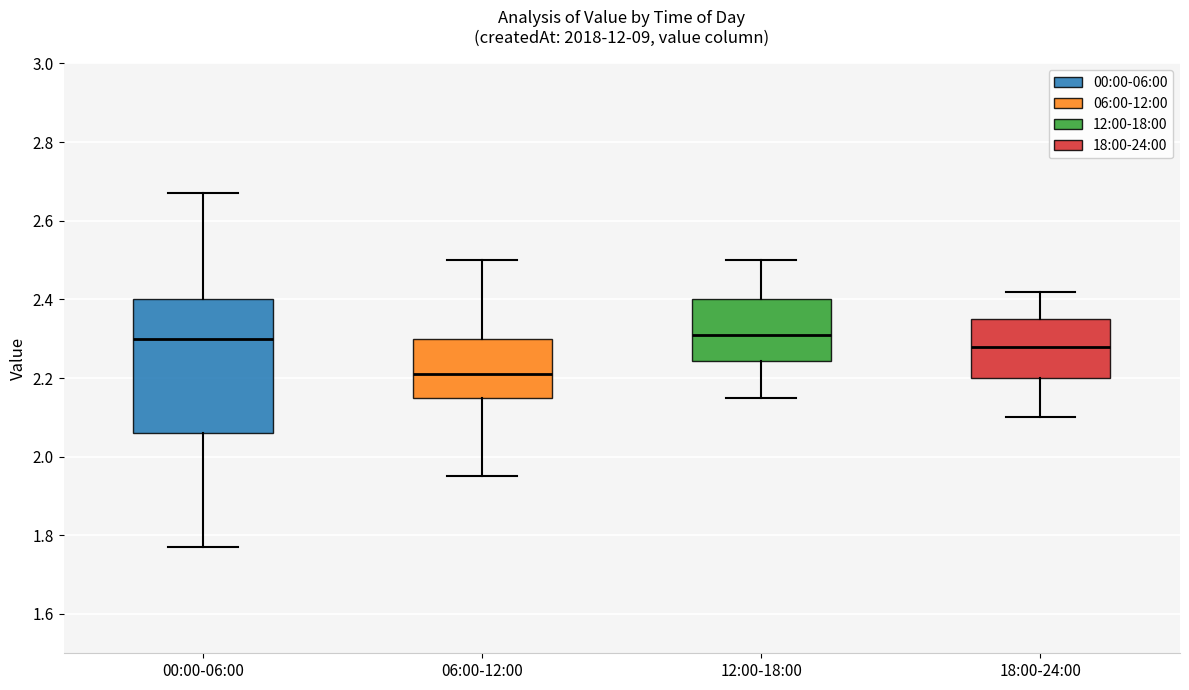

Which box is the tallest, from its lower edge to its upper edge?

00:00-06:00